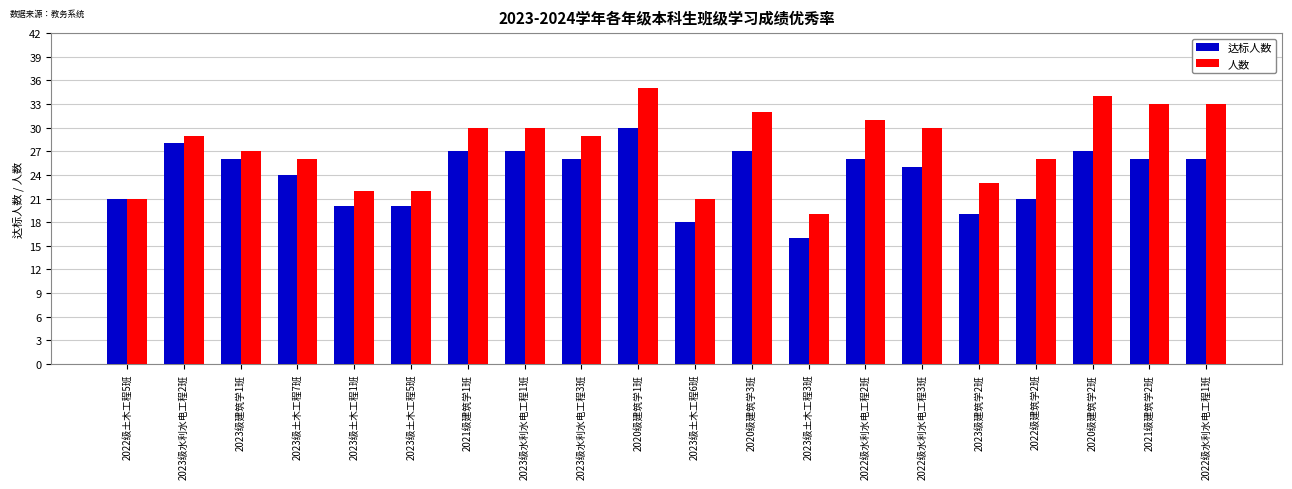

Is the value of 人数 at 2020级建筑学2班 greater than the value of 达标人数 at 2023级建筑学2班?

Yes